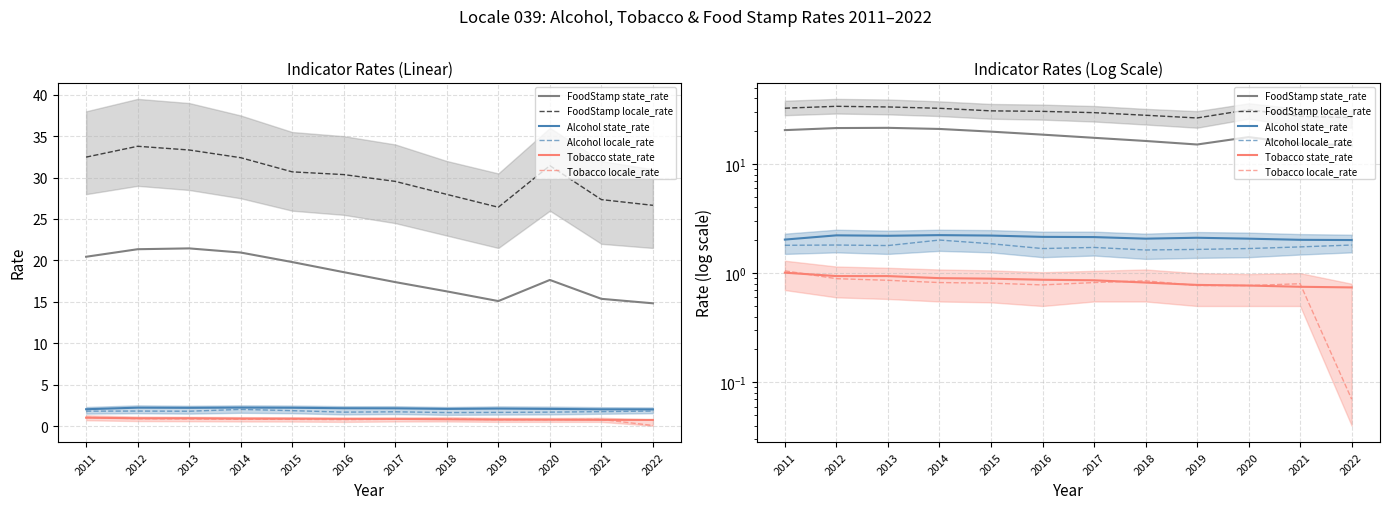

True or false: FoodStamp state_rate has more than 2 points higher than both neighbors.

False